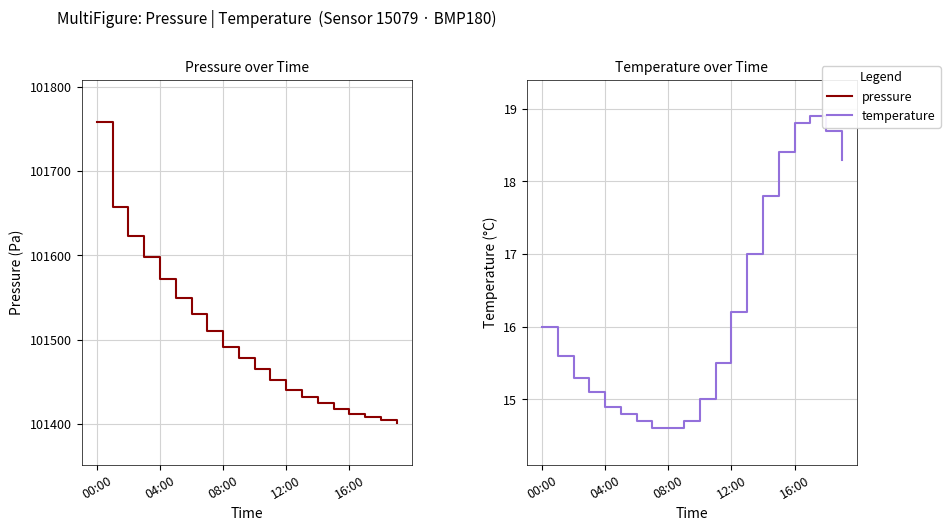

What is the label of the 18th point from the left?

17